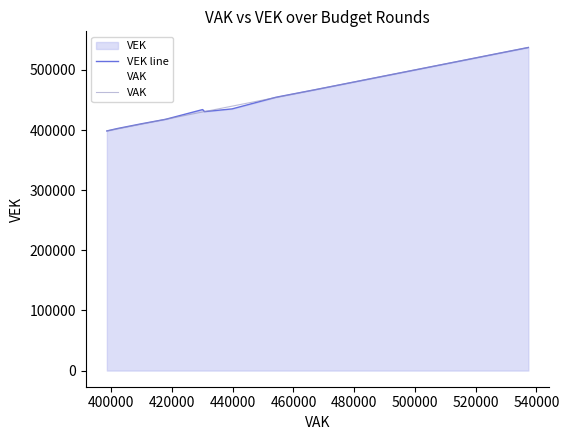

Count the number of data series in this chart.

2